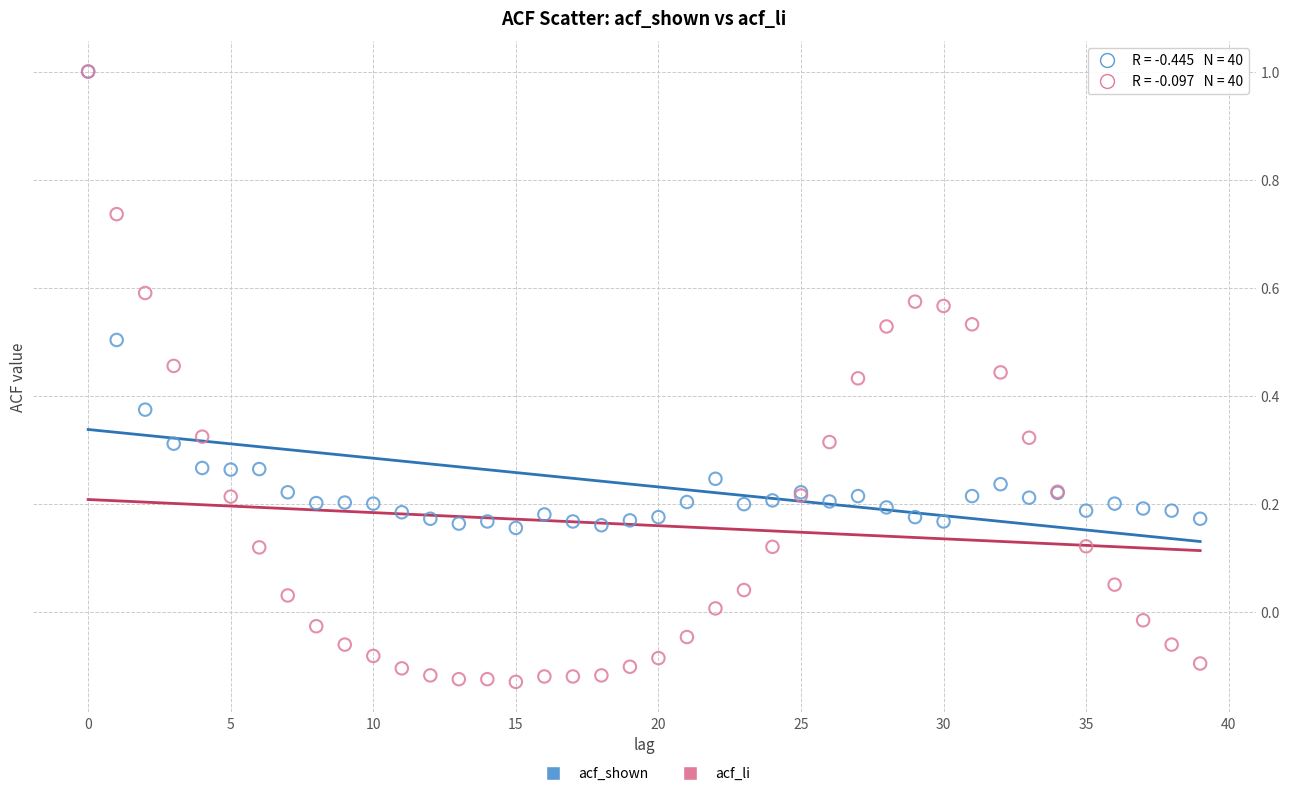

Which series contains the lowest Y value?

acf_li